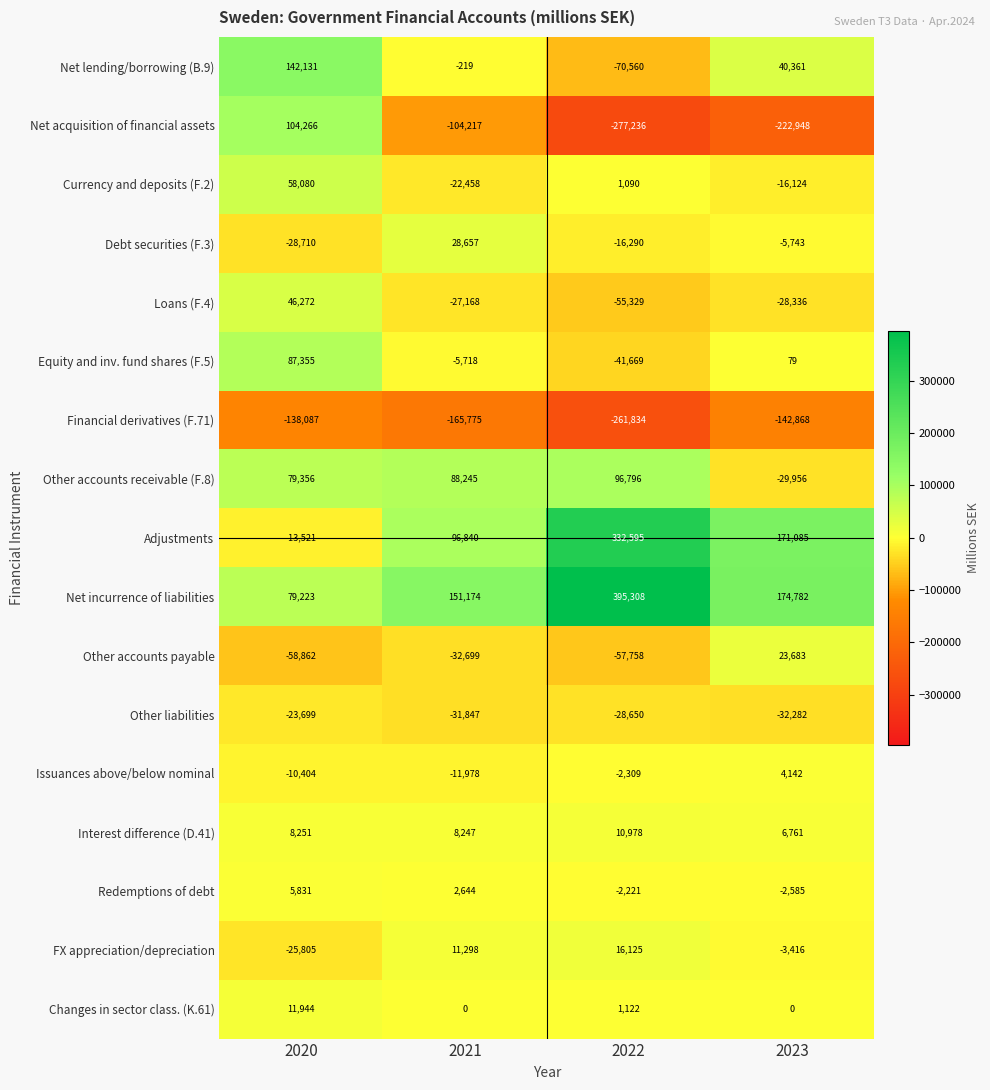

At which label does Other accounts payable first exceed -32699?

2023